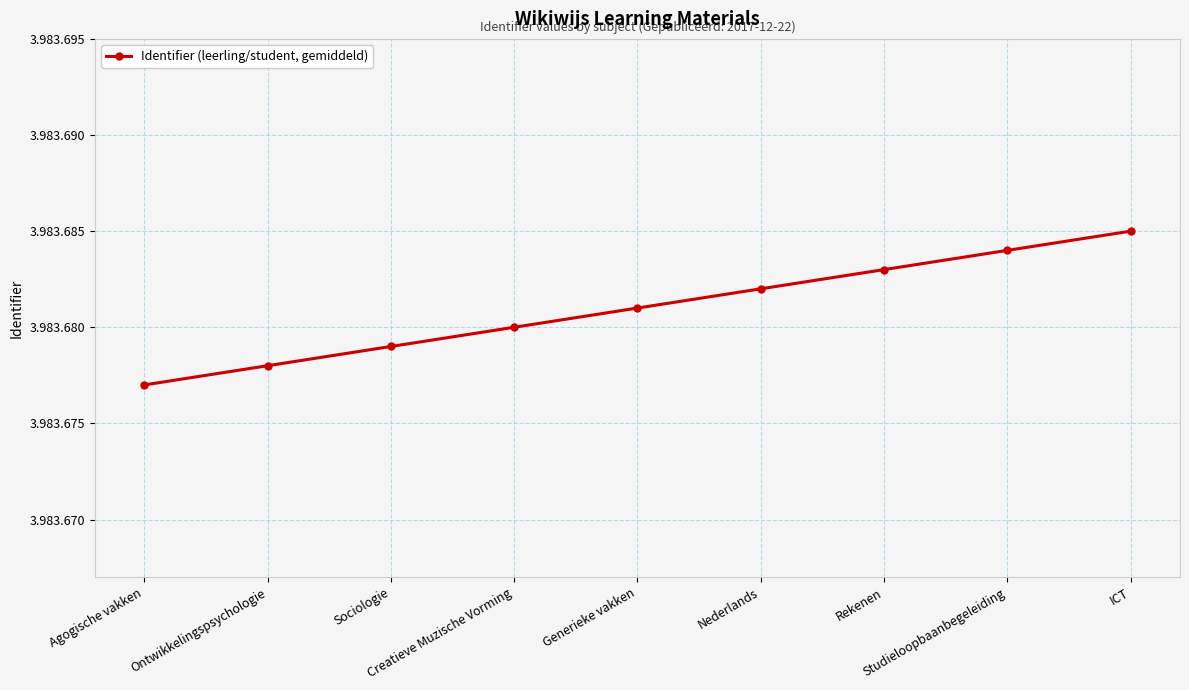

What is the value of the 3rd point from the left?

3983679